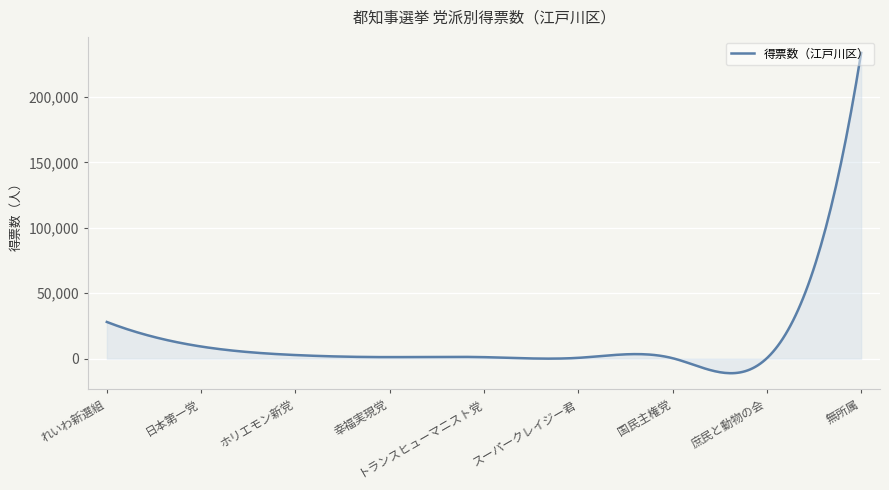

What is the average value?

13728.7